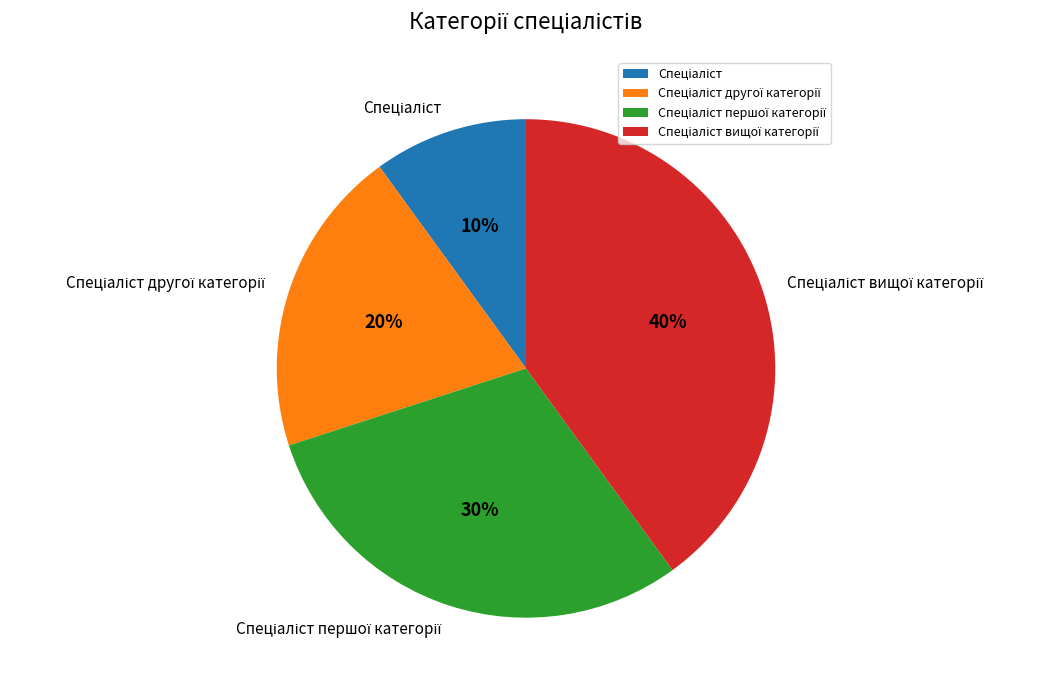

Does any single category account for the majority?

No